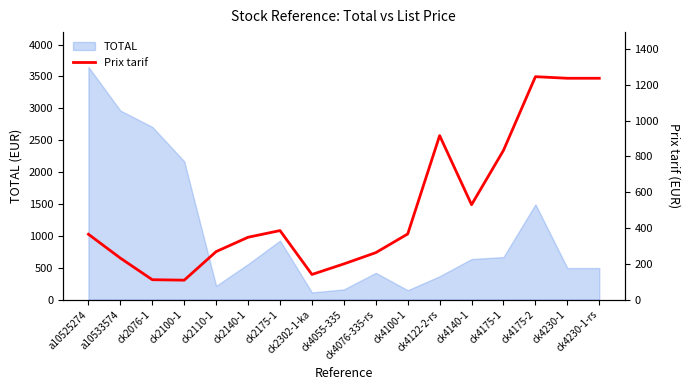

Where does the data first go above 364?

a10525274